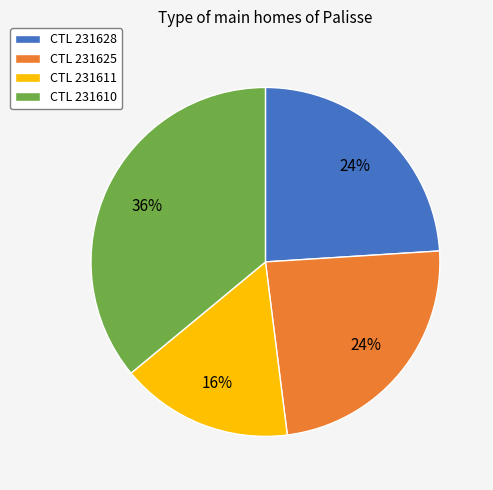

Combined, do CTL 231611 and CTL 231610 account for over 50%?

Yes